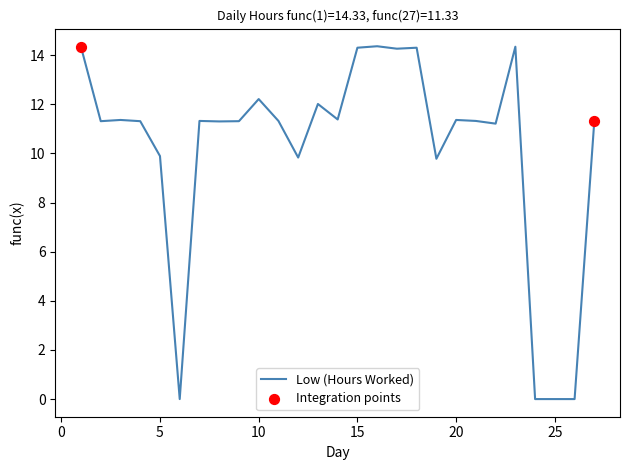

What is the difference between the maximum and minimum values?

14.4